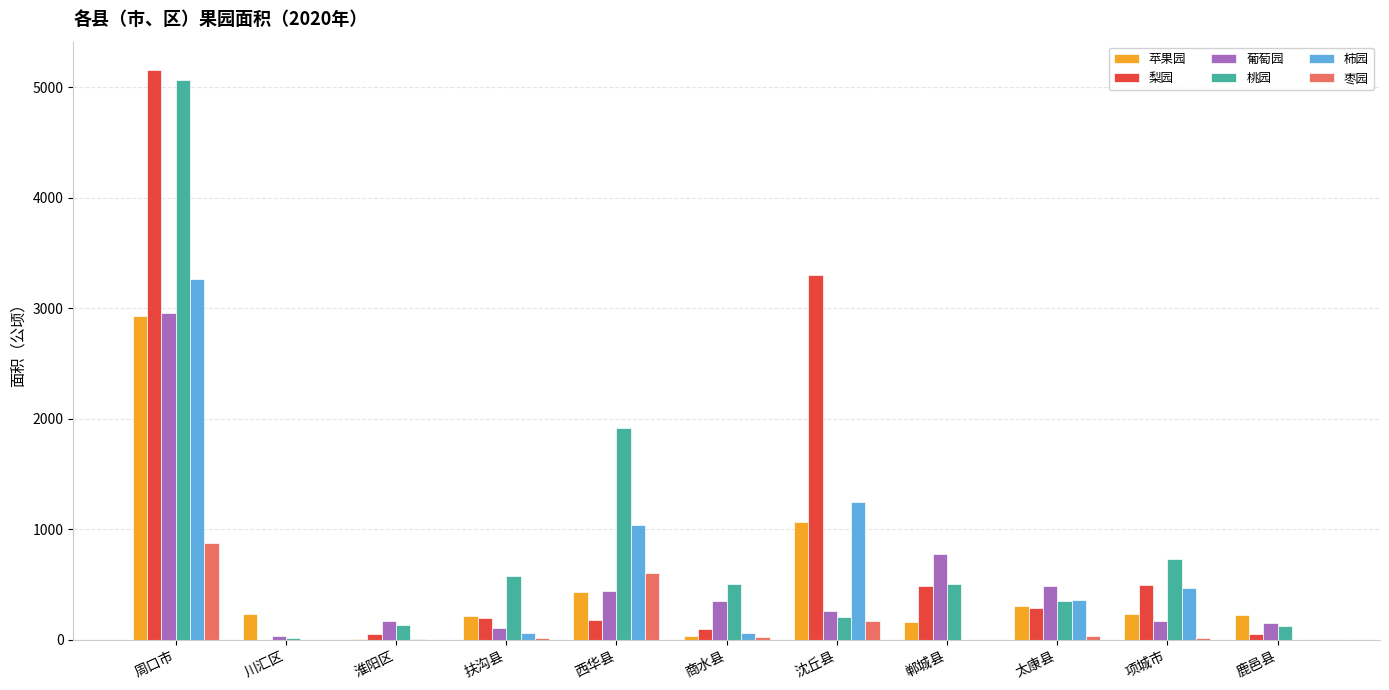

How many data points does each series have?

11